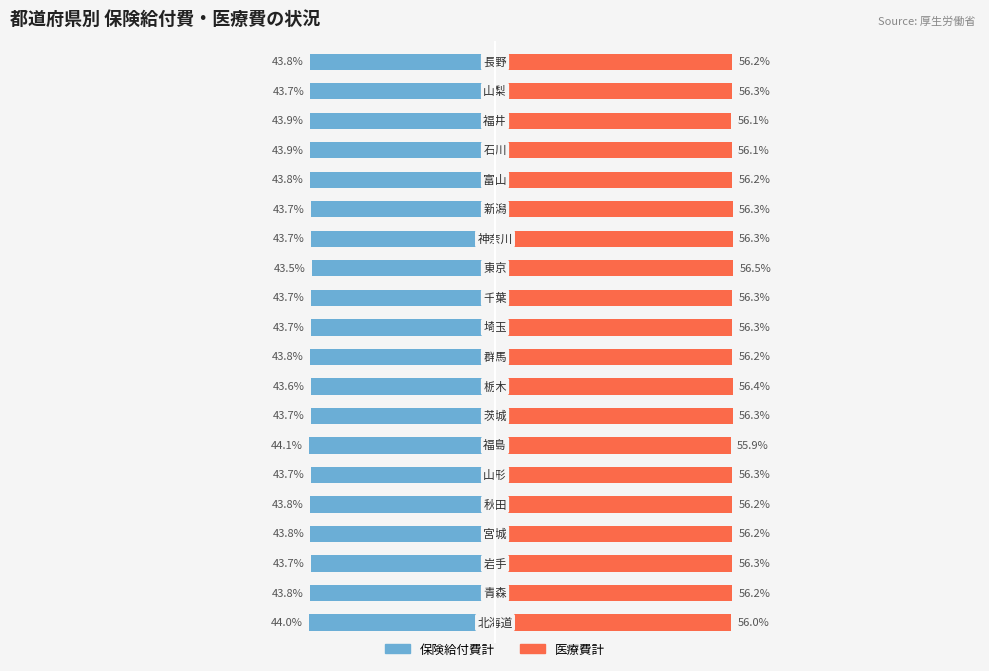

The value of 医療費計(千円) at 6 is 16.8. True or false?

False